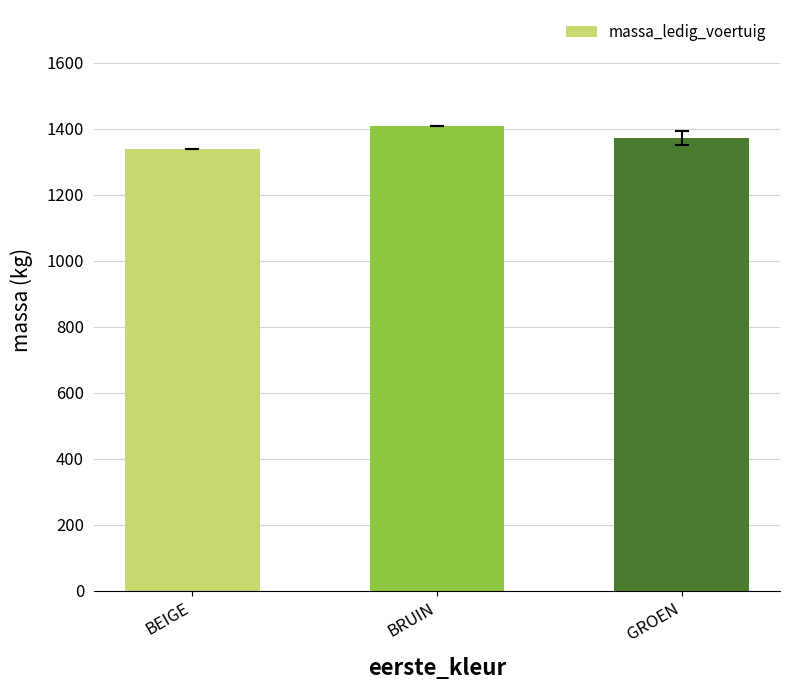

Reading right to left, list all the values displayed in this chart.

1372	1408	1340